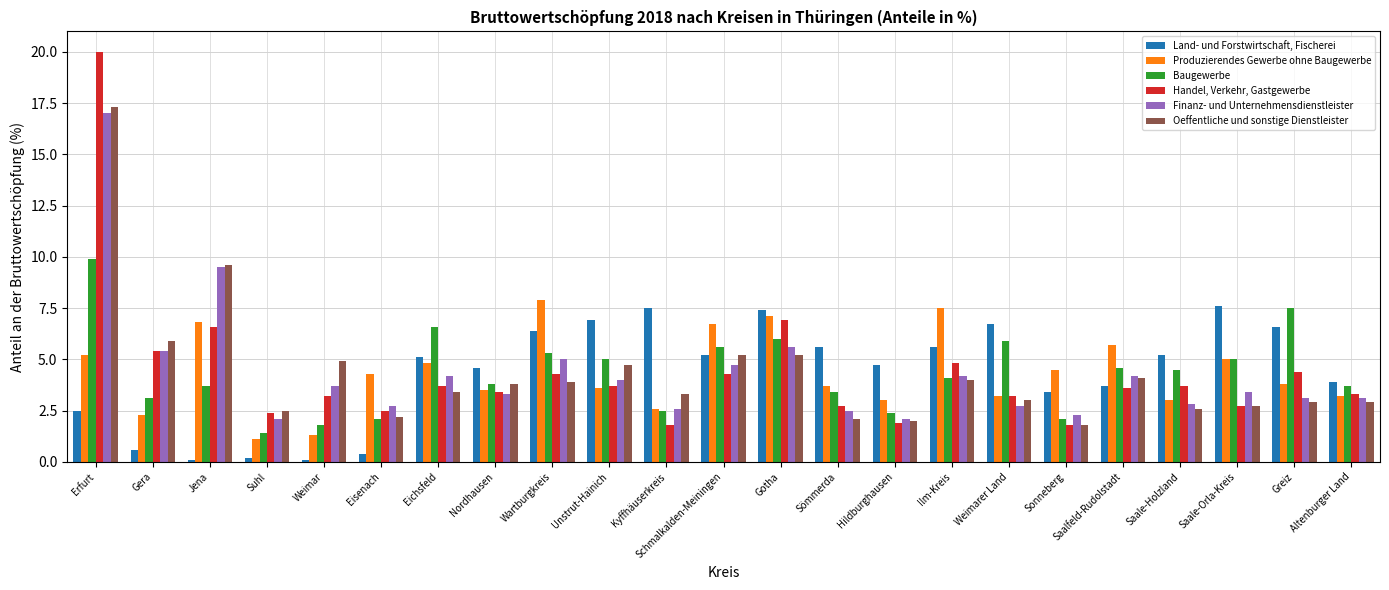

Are the bars horizontal?

No